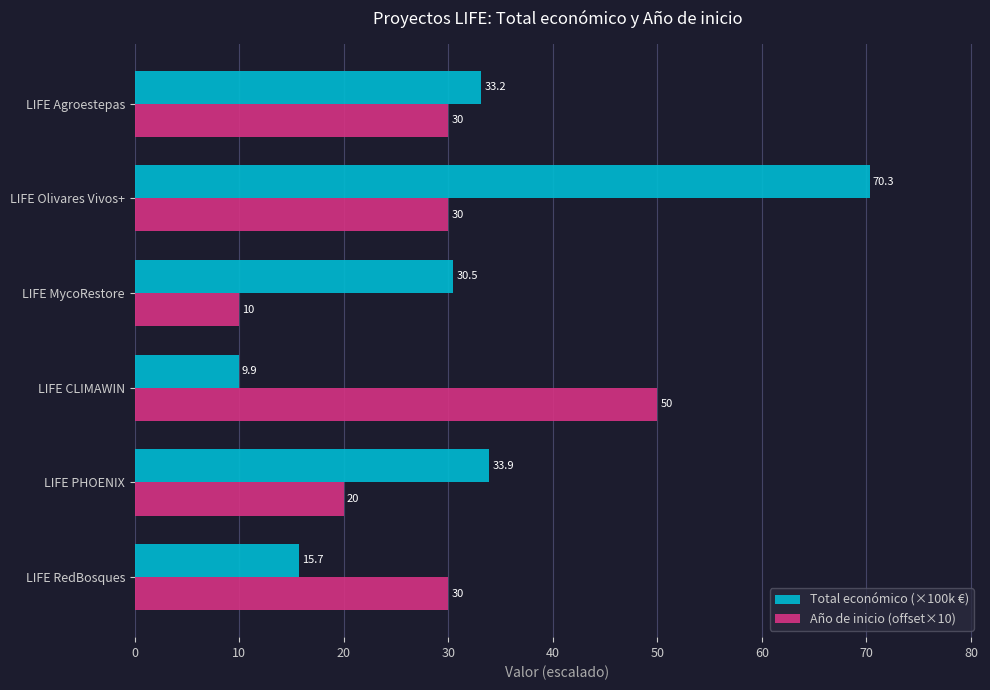

Read the Total económico (×100k €) value at LIFE MycoRestore.

30.5